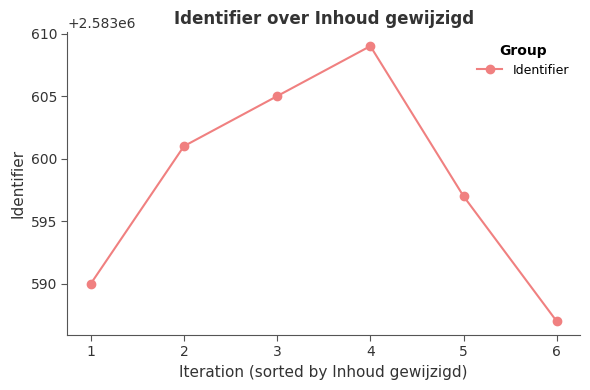

What is the difference between the maximum and second lowest values?

19